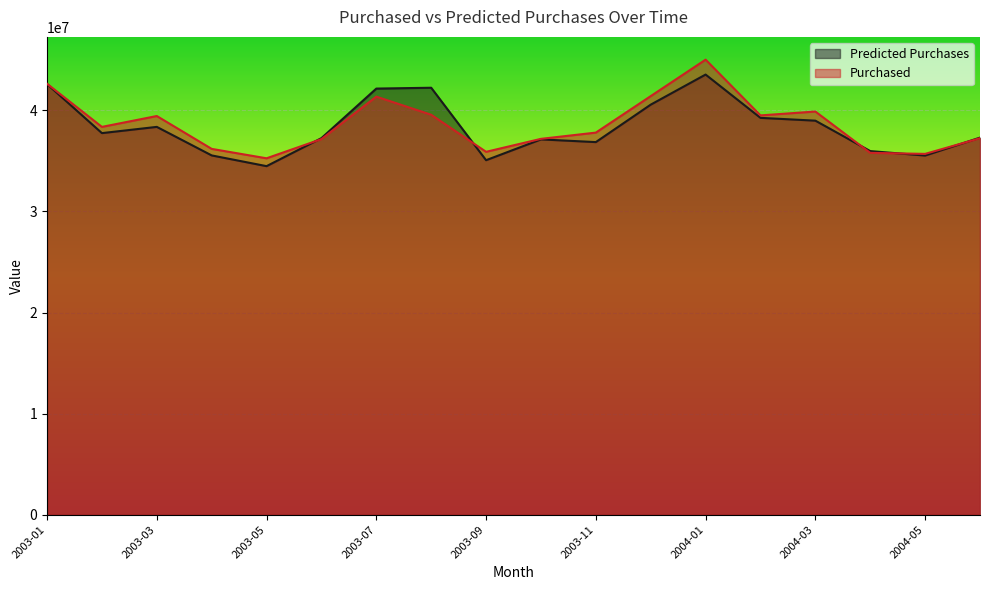

What is the maximum value for Predicted Purchases?

43547143.0